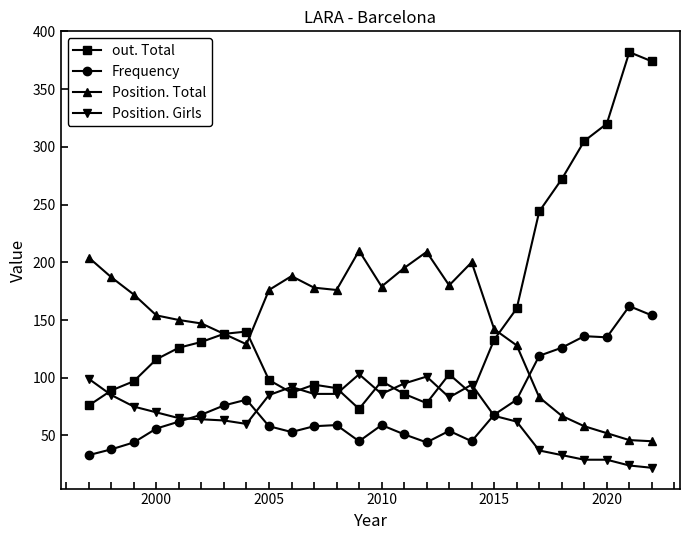

True or false: Frequency and out. Total cross at least once.

False